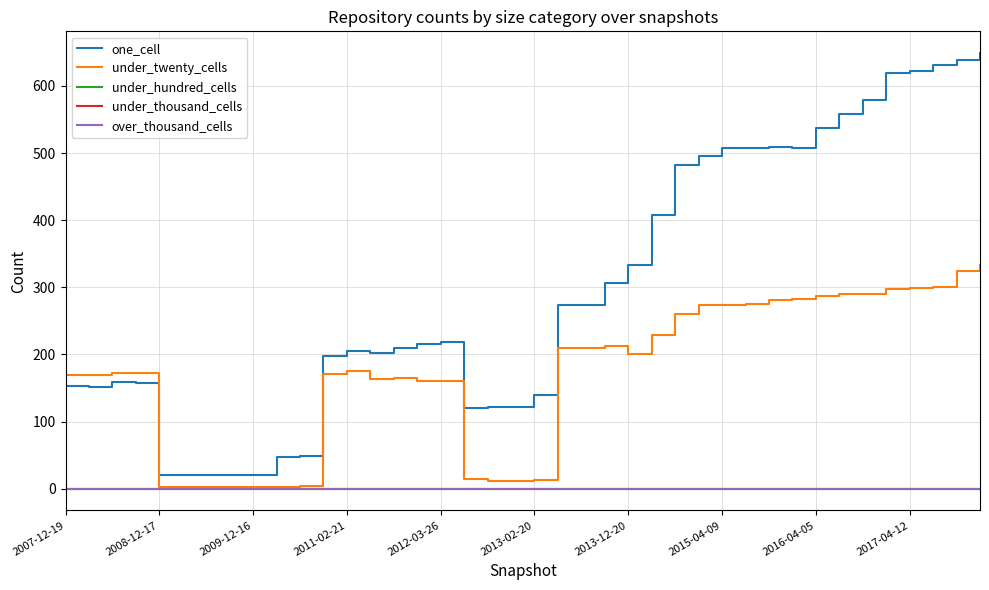

Is this an area chart (filled region under the line)?

No